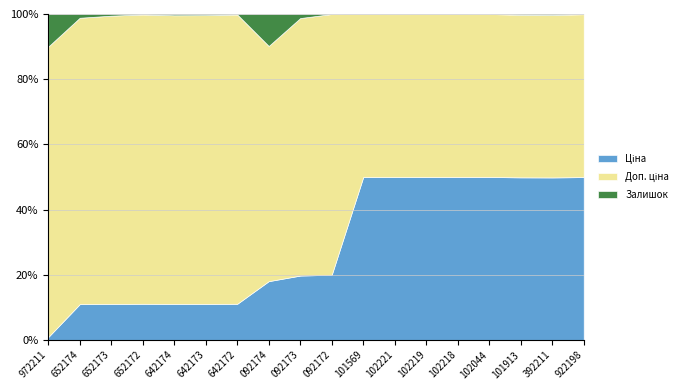

Rank the series at 271642174 from lowest to highest value.

Залишок, Ціна, Доп. ціна